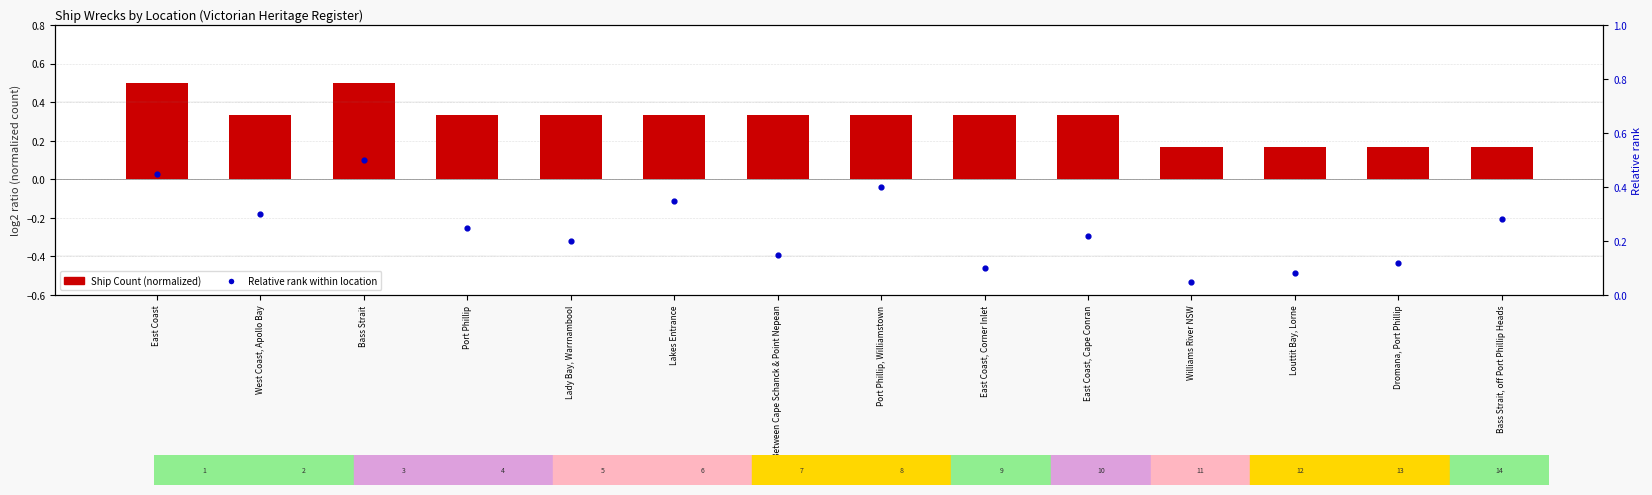

Which series reaches the minimum Y coordinate?

Relative rank